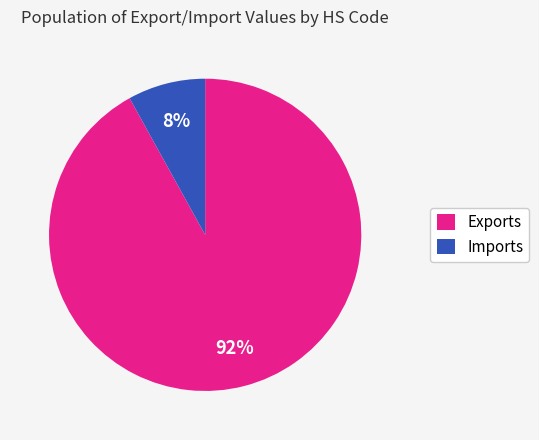

Combined, do Imports and Exports account for over 50%?

Yes